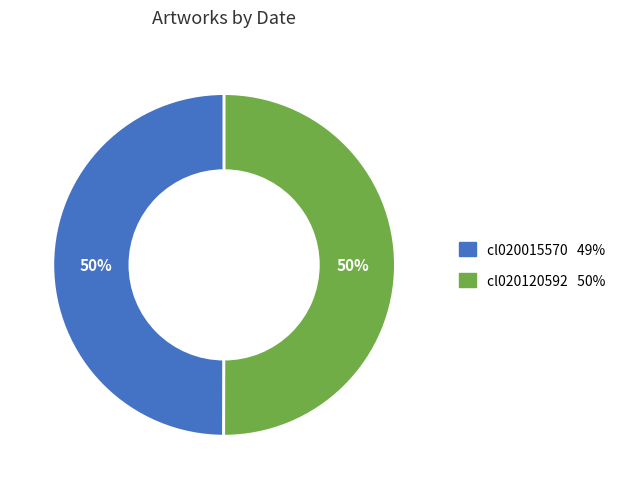

To the nearest percent, what is the combined percentage of cl020015570 and cl020120592?

100%